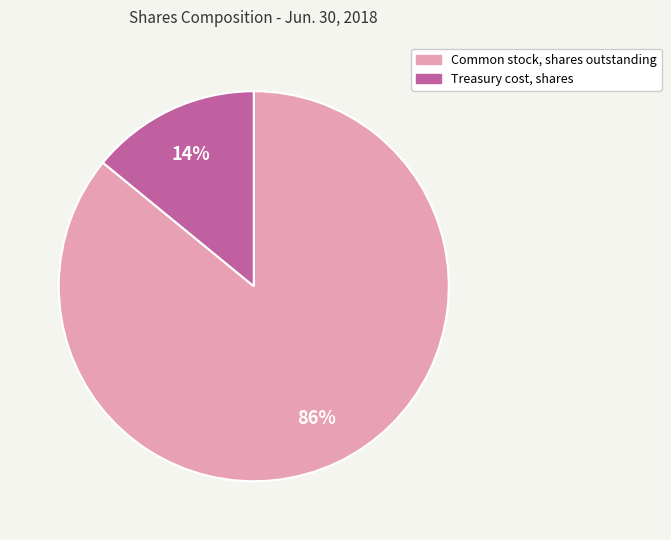

Do Treasury cost, shares and Common stock, shares outstanding together represent more than half of the pie?

Yes